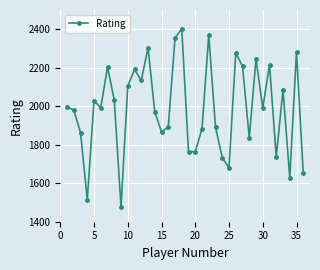

What is the value of the 22nd point from the left?

2370